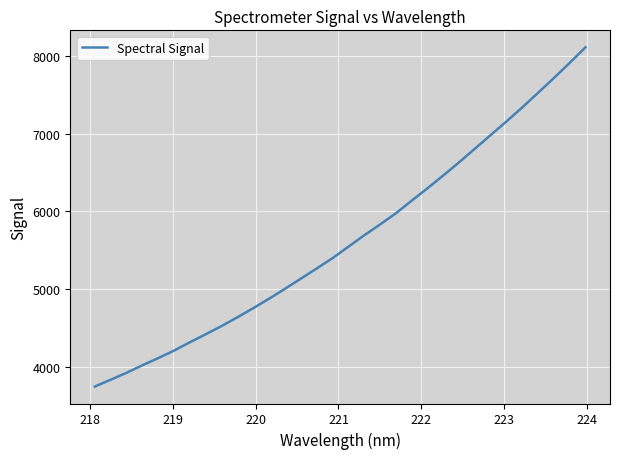

What is the maximum value shown in the chart?

8114.2